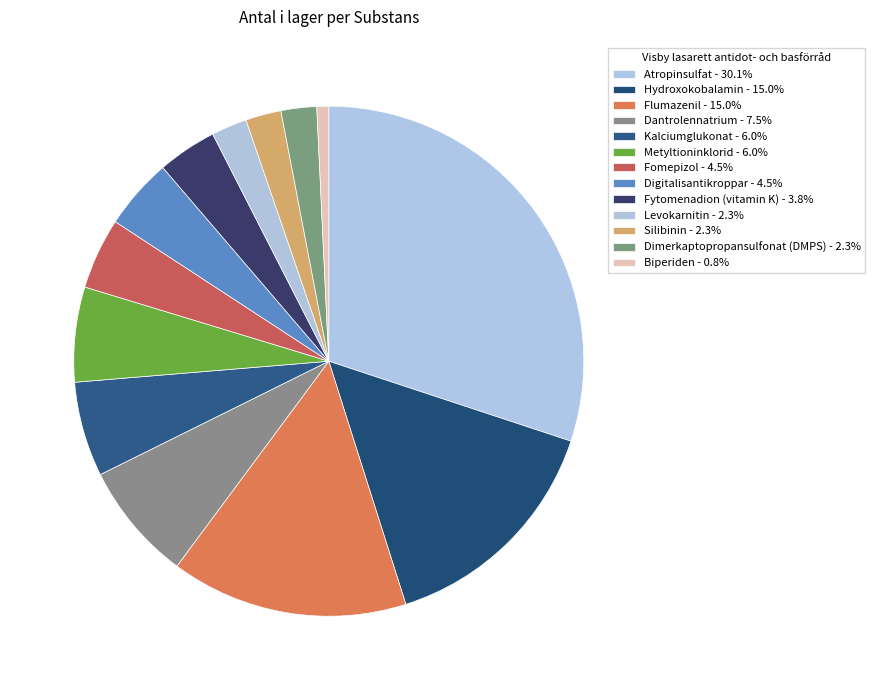

Does Fytomenadion (vitamin K) represent more than half of the total?

No